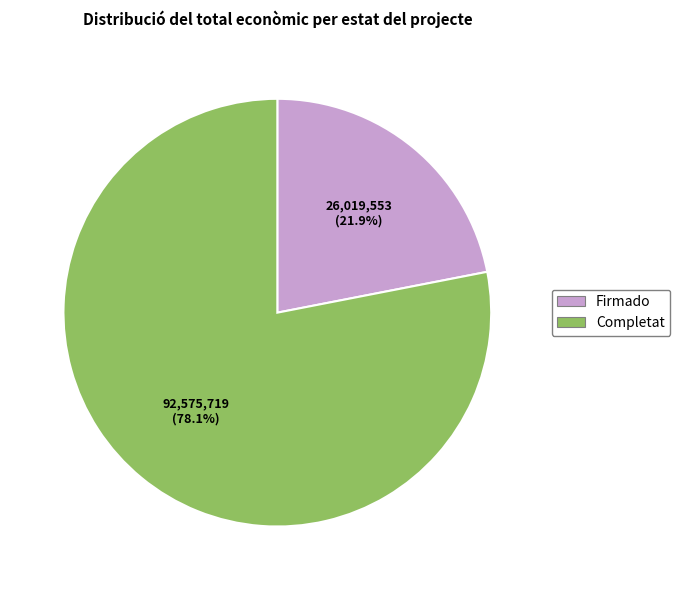

Count the number of slices in the pie.

2